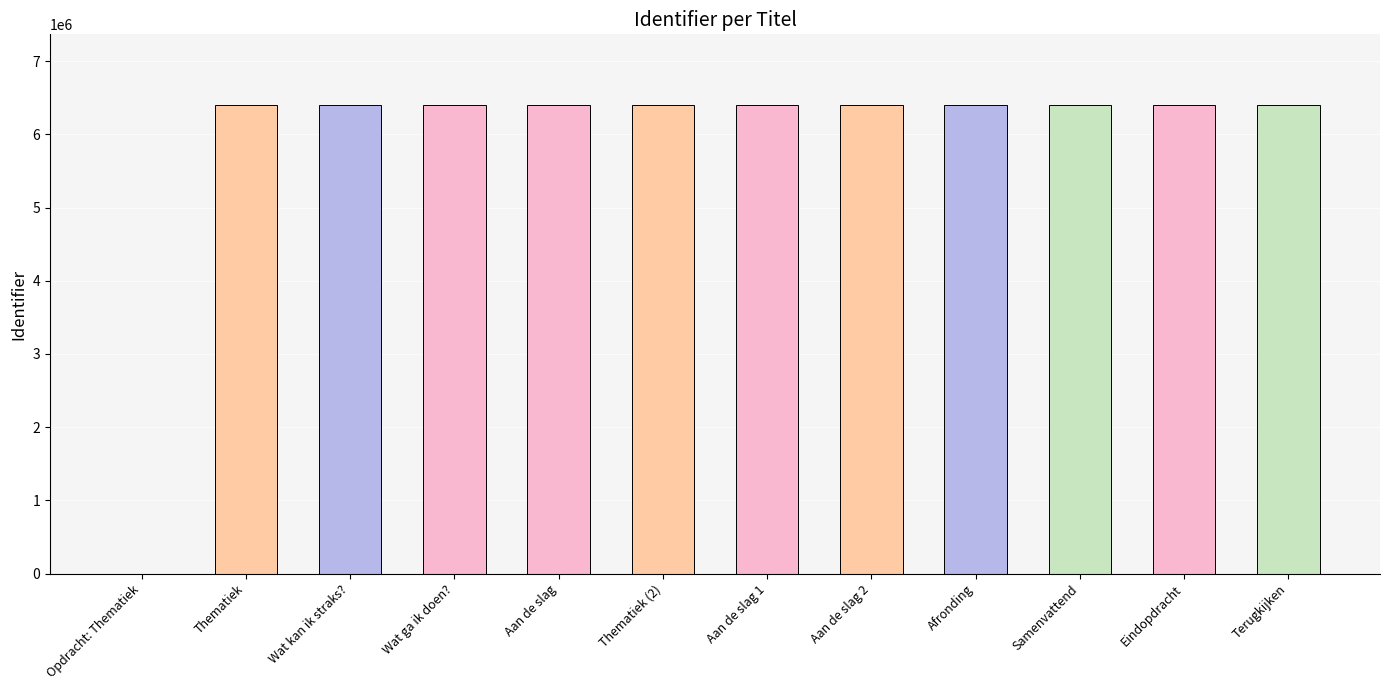

Read the value at Eindopdracht.

6405086